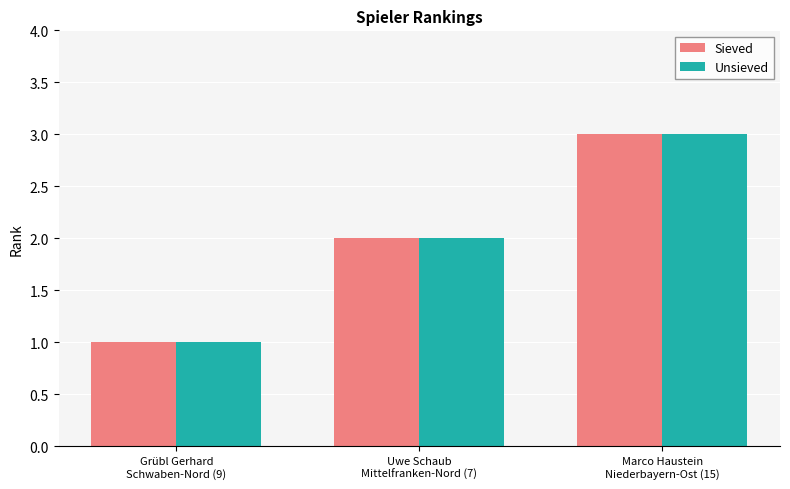

Read the Sieved value at Uwe Schaub
Mittelfranken-Nord (7).

2